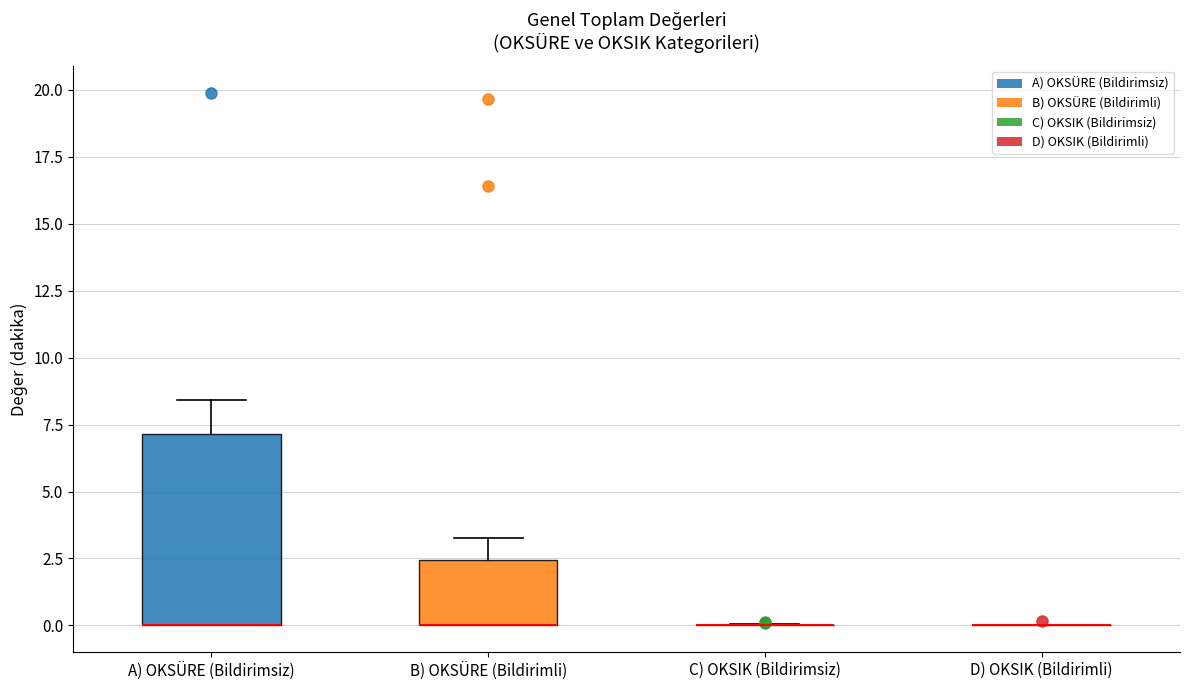

Comparing the boxes themselves (not the whiskers), which one is the tallest?

A) OKSÜRE (Bildirimsiz)